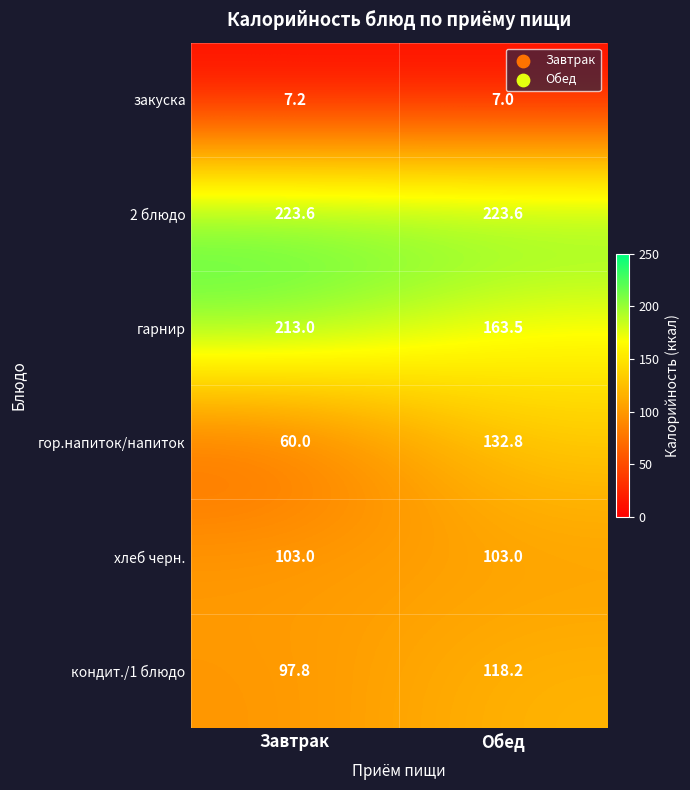

At how many categories does at least one series exceed 155?

2